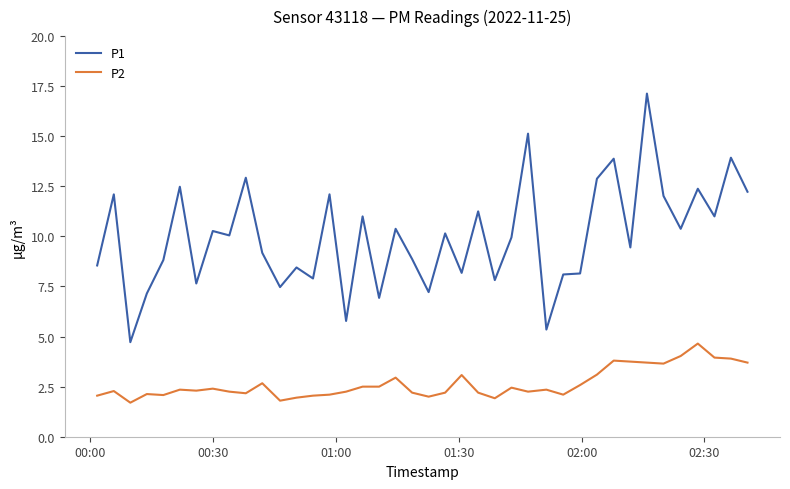

What is the average value of the P2 series?

2.7